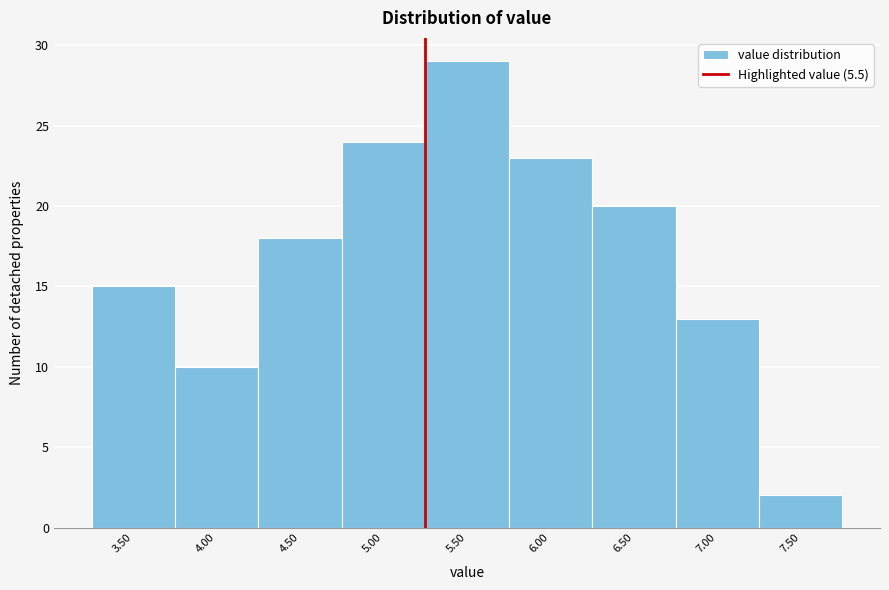

Reading left to right, list all the values displayed in this chart.

15	10	18	24	29	23	20	13	2